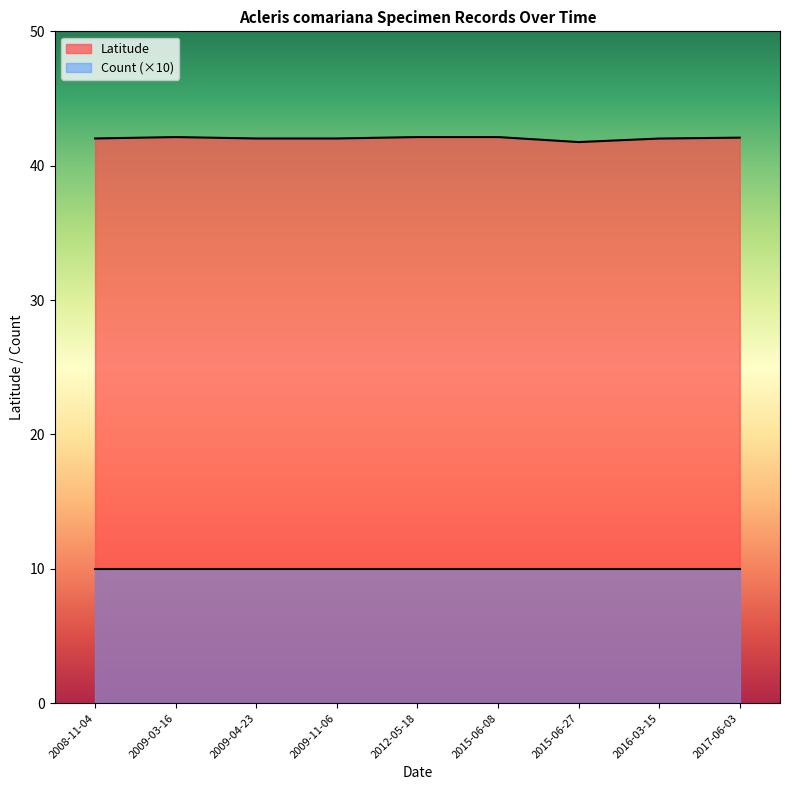

What is the greatest value displayed?

42.1